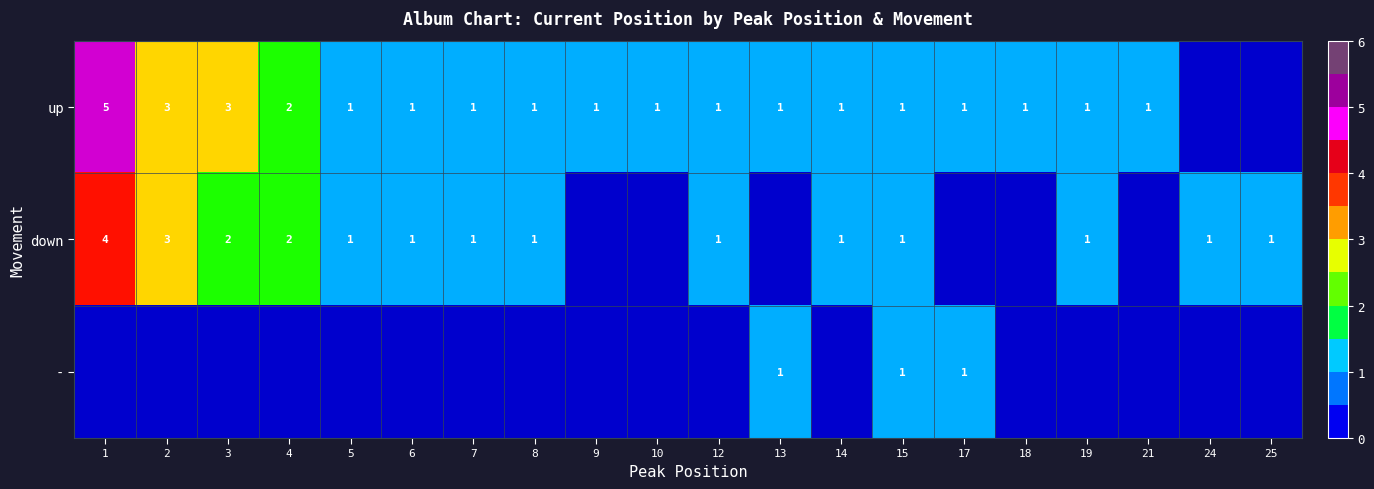

Is it true that up equals 3 at 2?

True